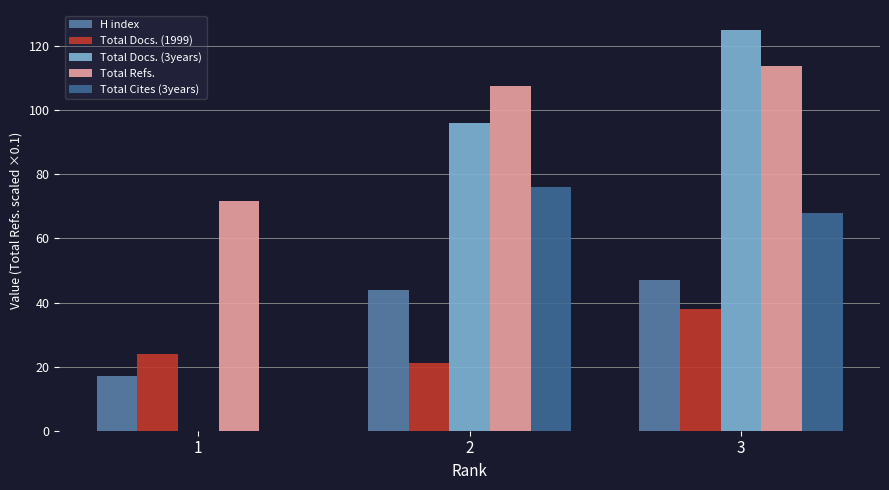

Rank the categories by H index value from highest to lowest.

3, 2, 1